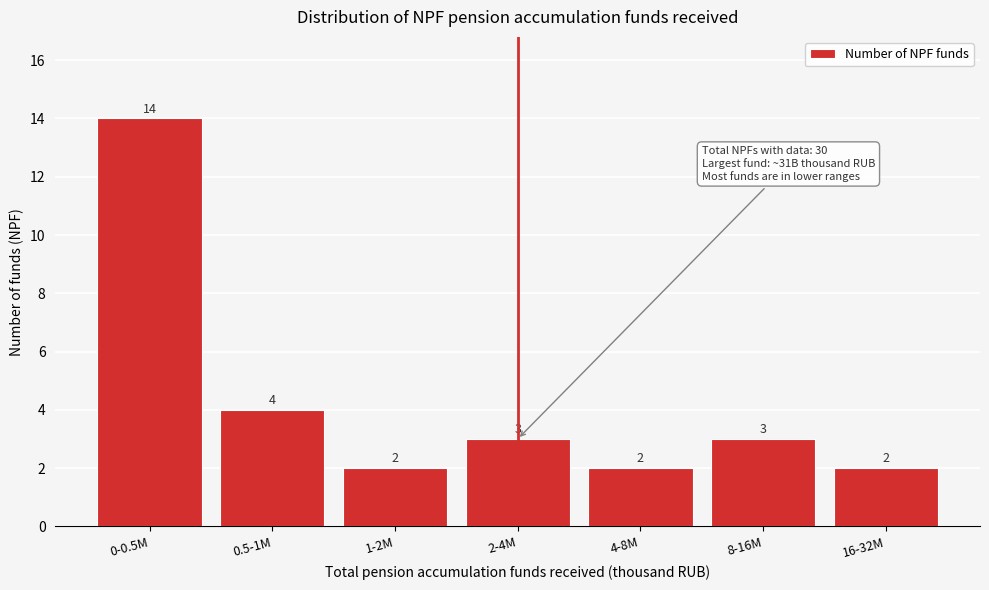

Reading left to right, transcribe all the data shown in this chart.

14	4	2	3	2	3	2